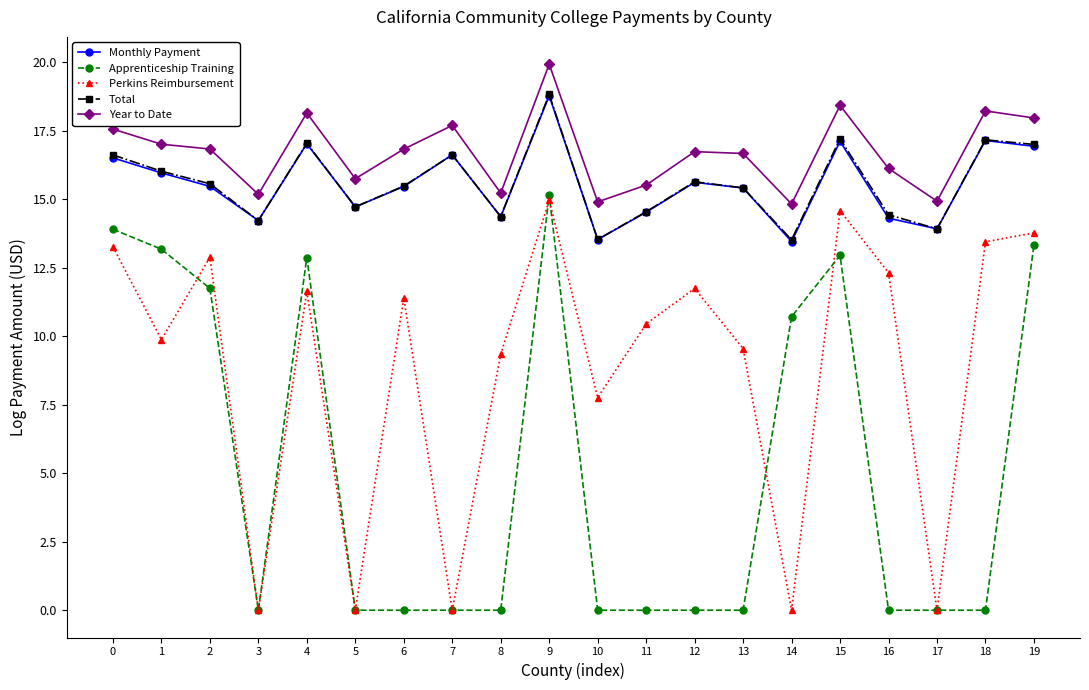

What is the total value across all series at 8?

53.3